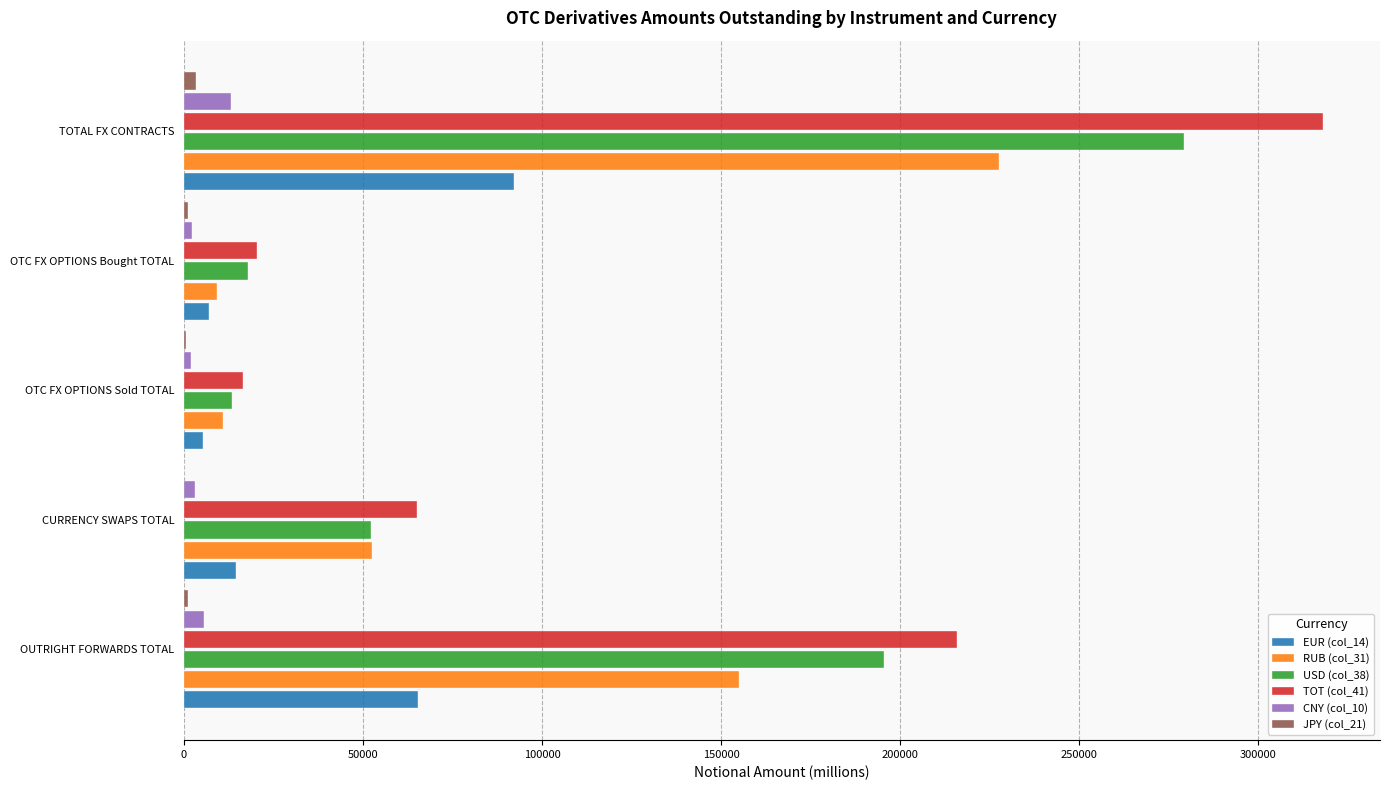

Count the number of categories in the chart.

5